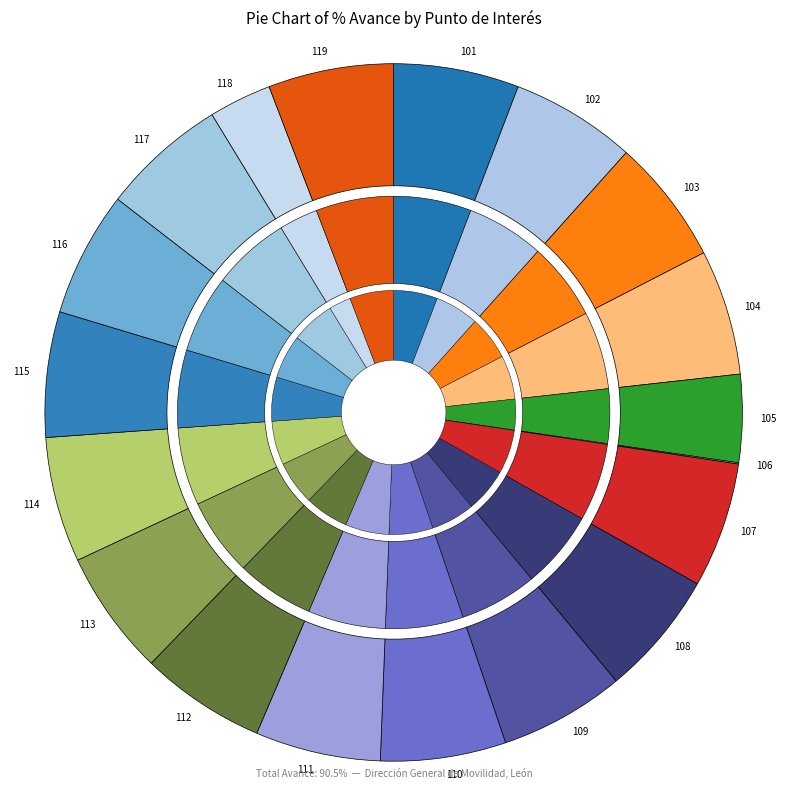

To the nearest percent, what portion does 109 represent?

6%